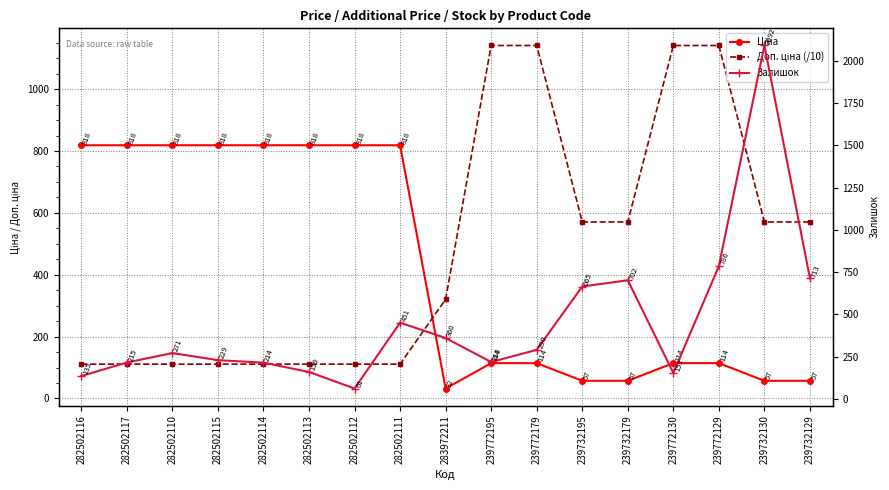

What is the difference between the second highest and minimum values in the Ціна series?

786.4